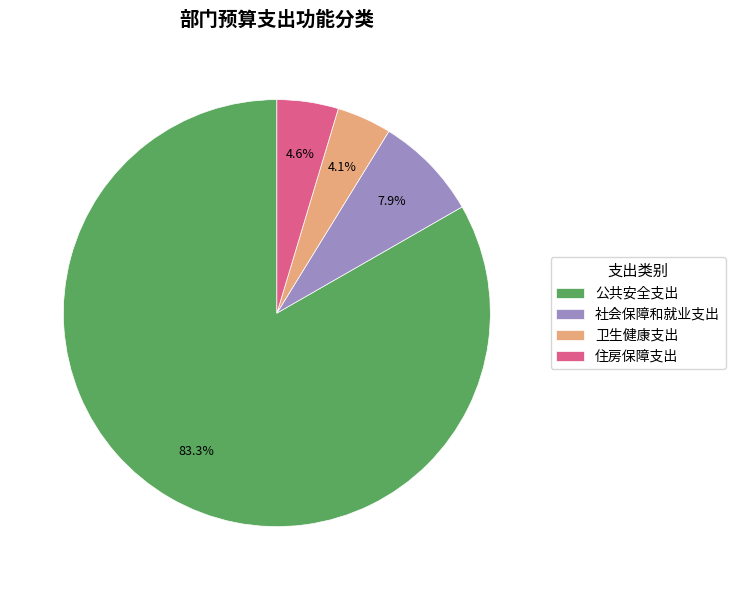

What is the majority slice?

公共安全支出